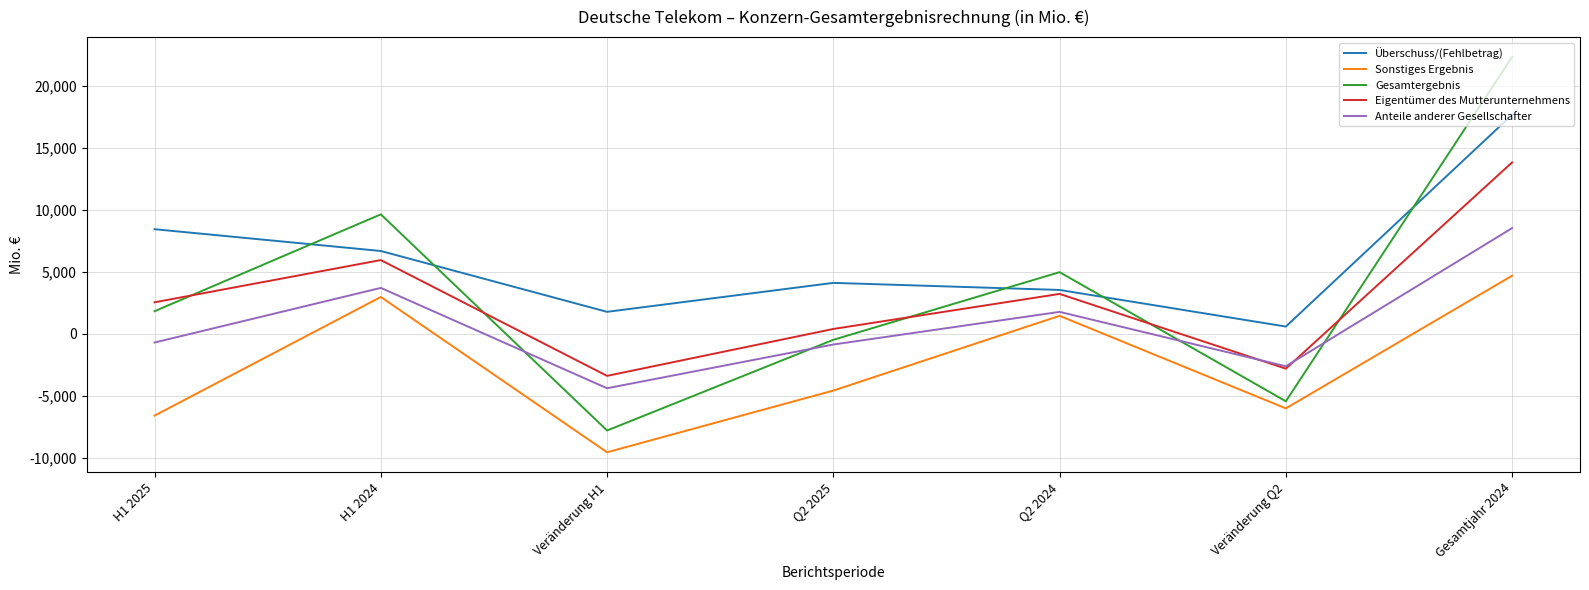

What position from the right is H1 2025?

7